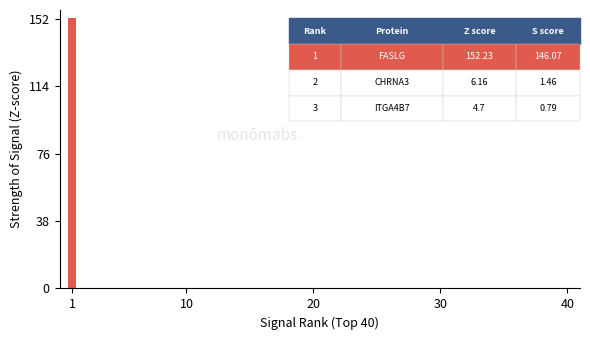

What is the greatest value displayed?

152.2